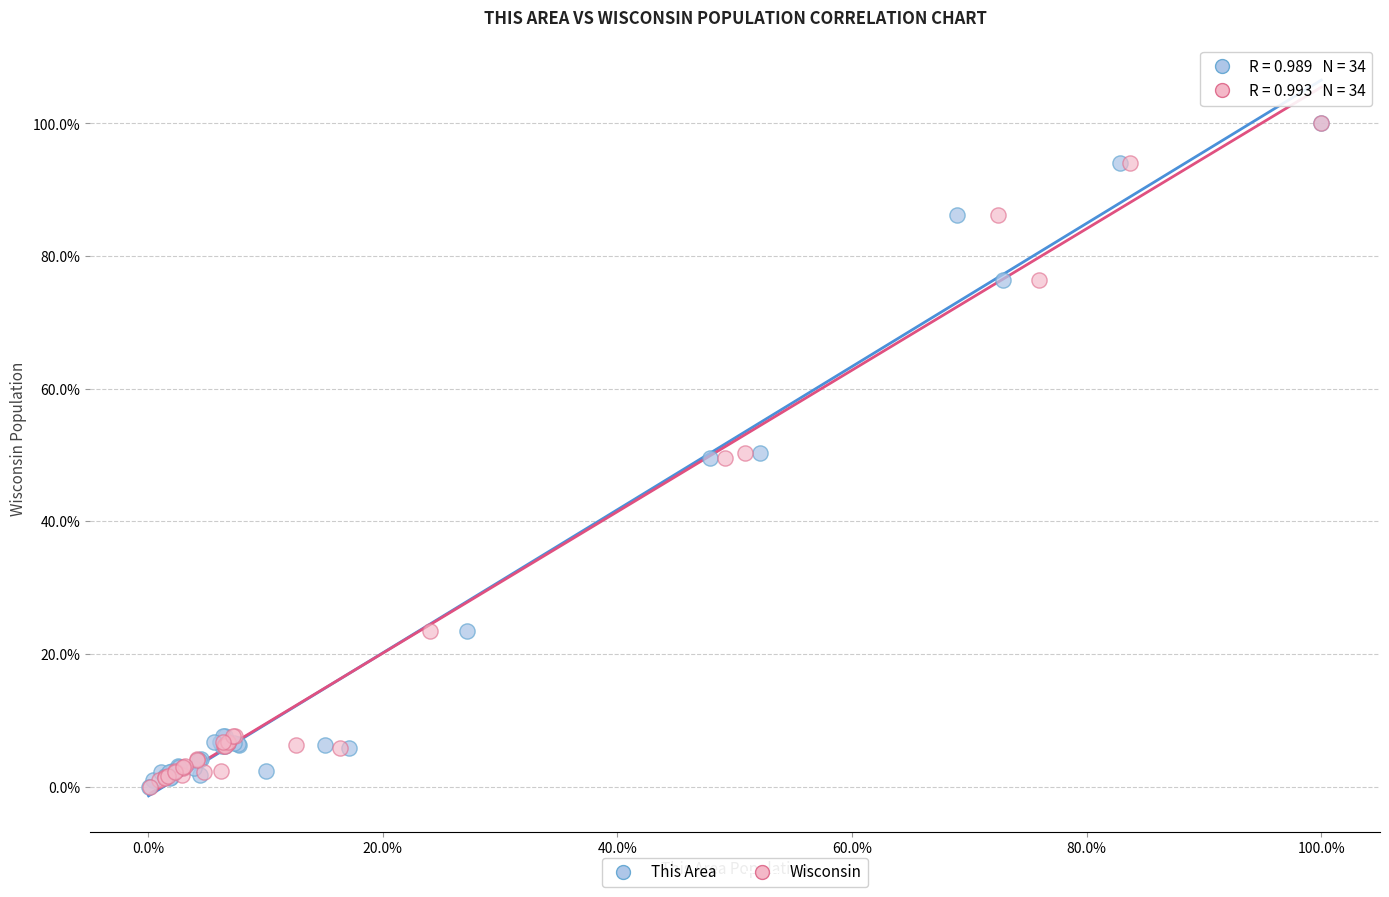

What are all the series names shown in the legend?

This Area, Wisconsin